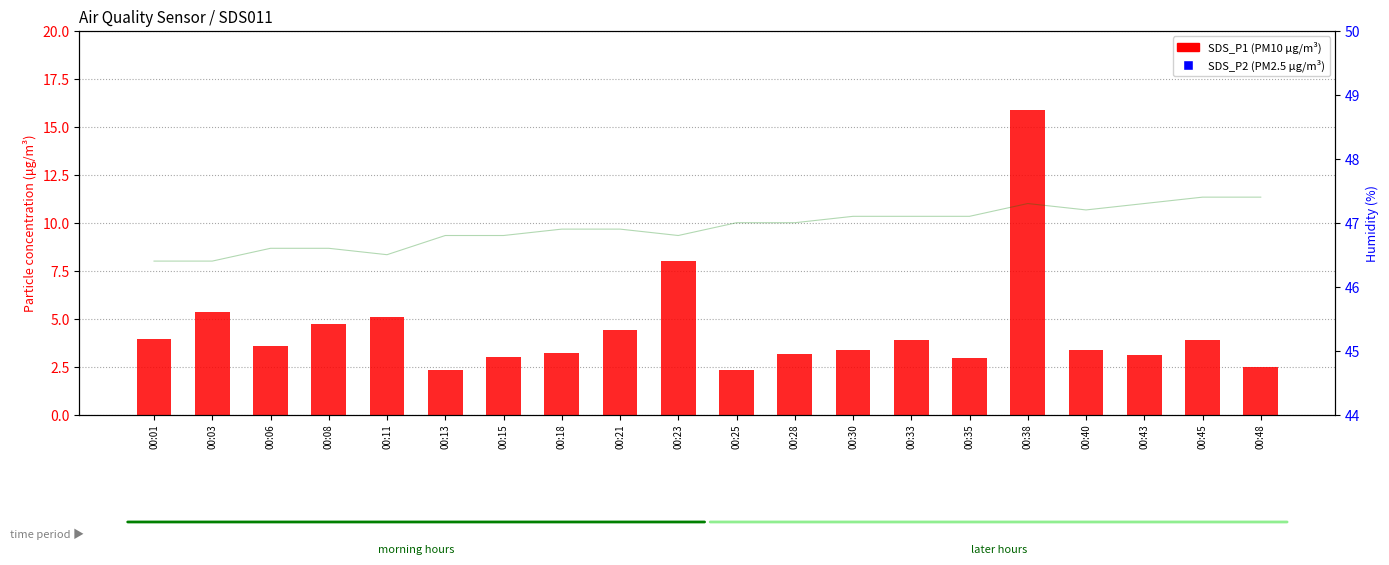

Is the value of SDS_P1 (PM10) at 00:28 greater than the value of SDS_P2 (PM2.5) at 00:21?

Yes